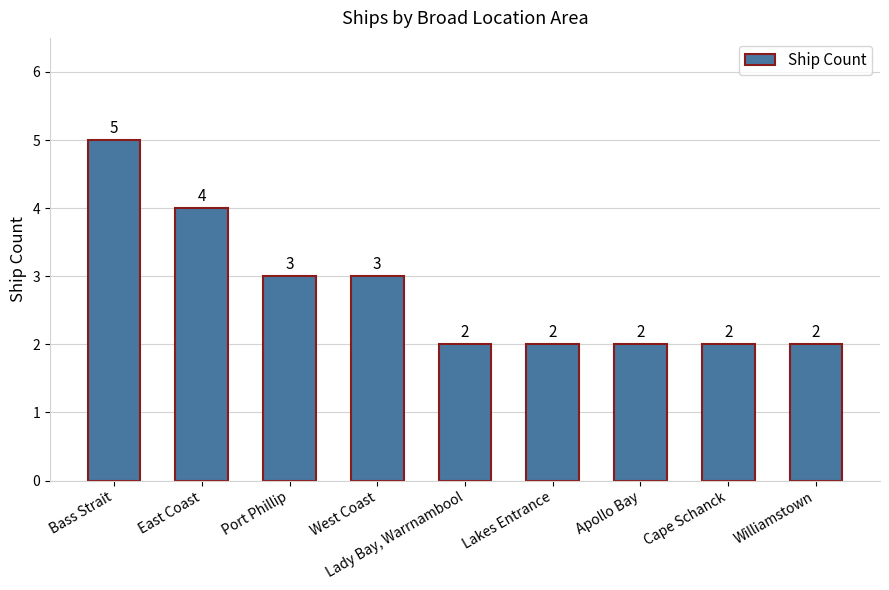

Count the number of values greater than 2.

4